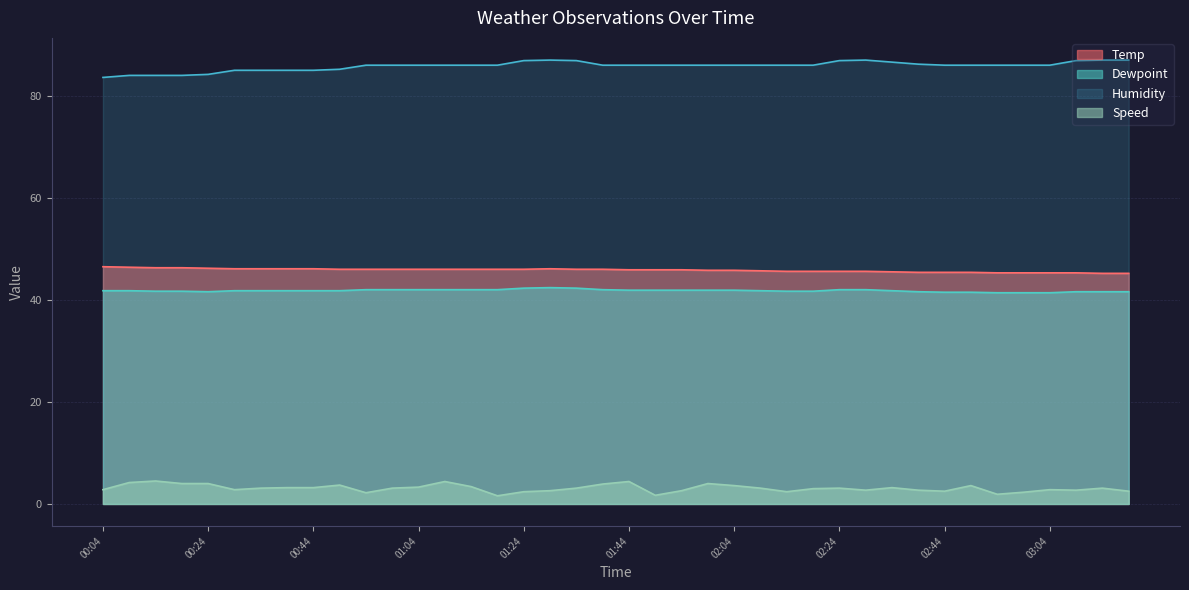

Where is Dewpoint nearest to the value 41?

02:54